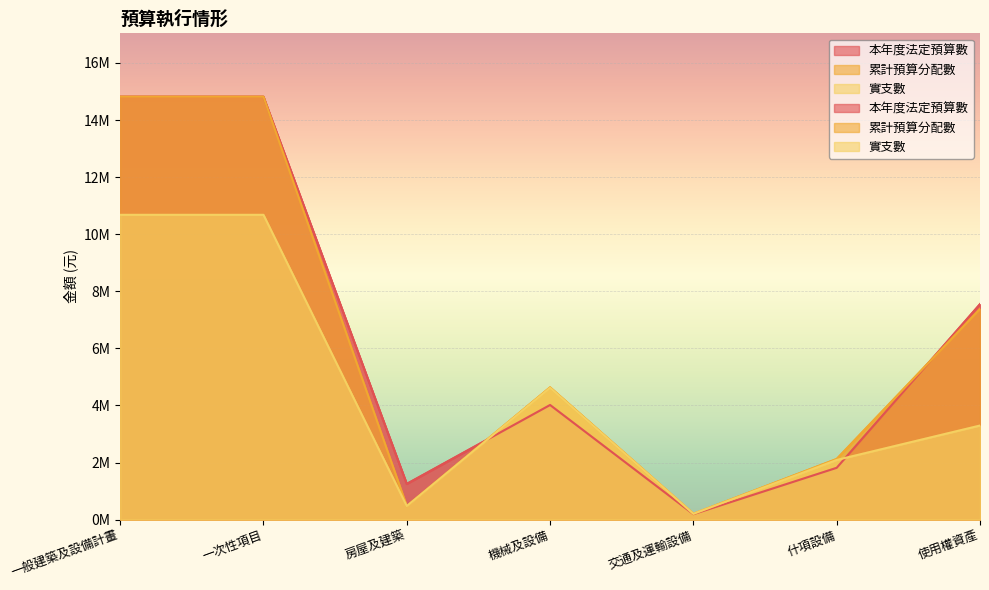

At which label does 本年度法定預算數 first exceed 4?

一般建築及設備計畫